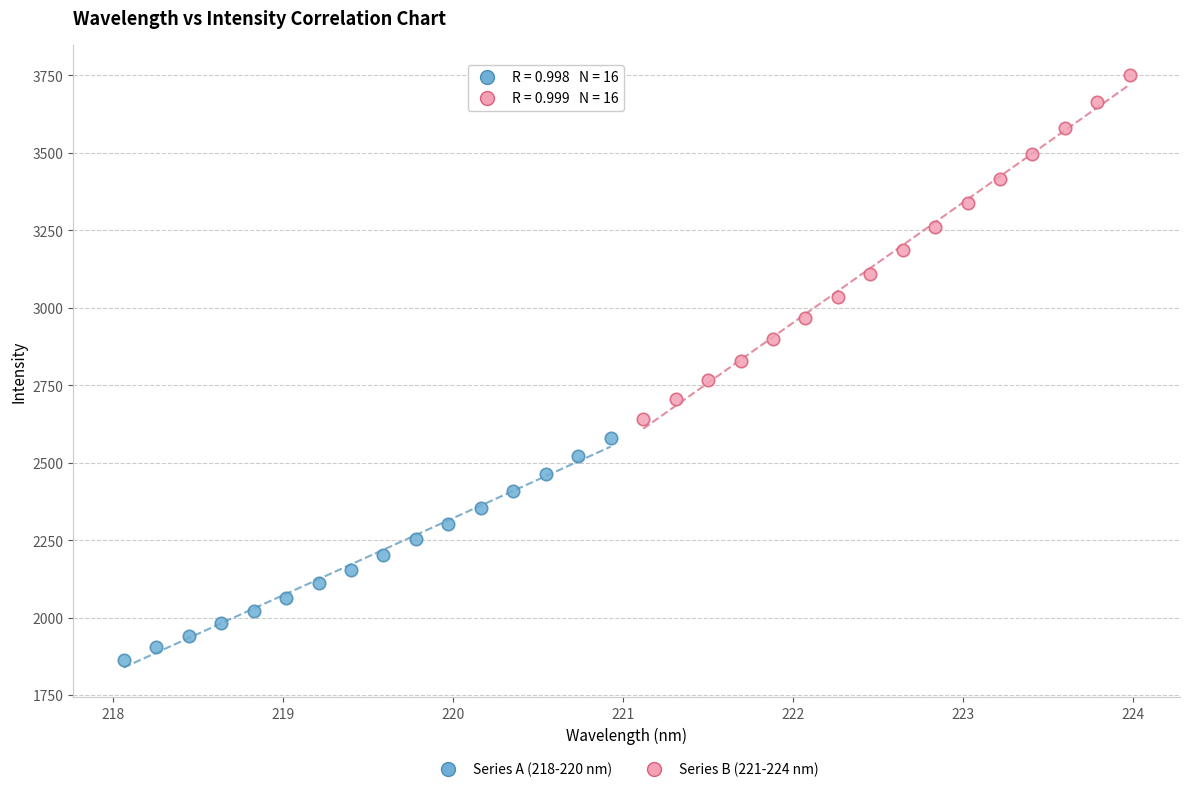

Which series has the largest Y range (max minus min)?

Series B (221-224 nm)